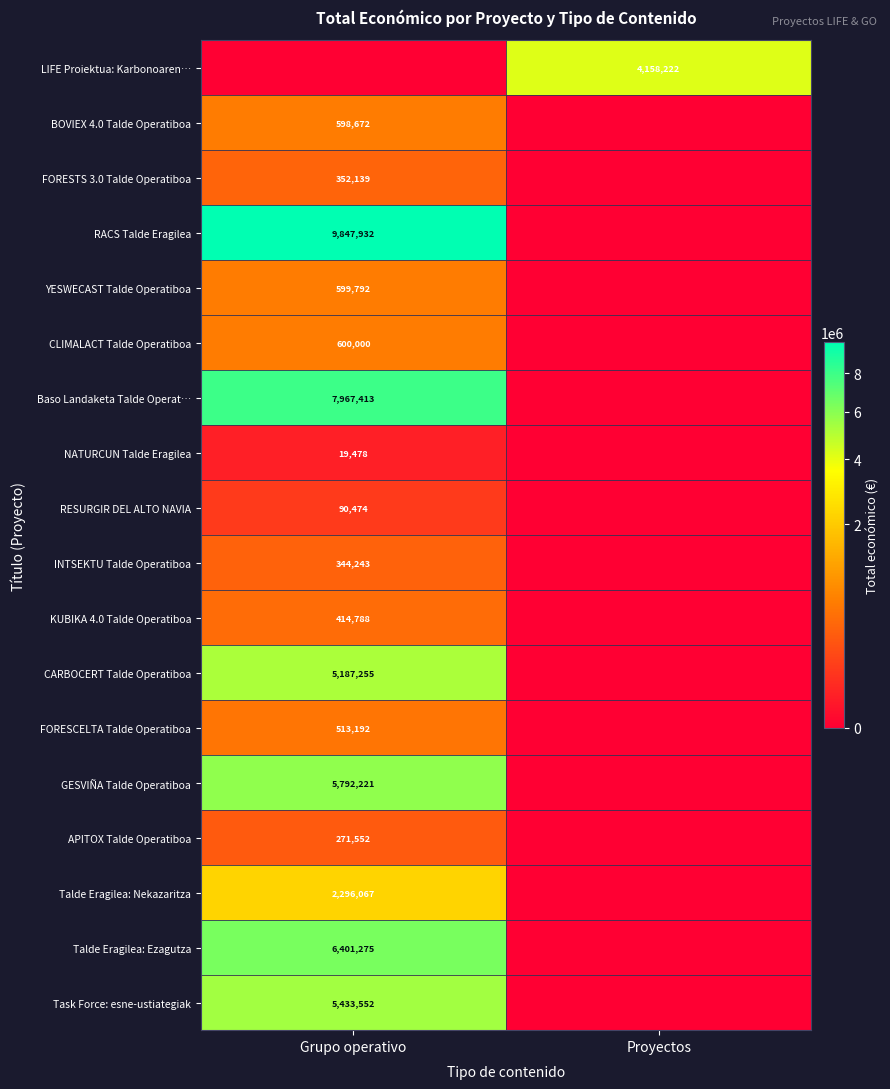

Is the value of APITOX Talde Operatiboa at Grupo operativo greater than the value of BOVIEX 4.0 Talde Operatiboa at Grupo operativo?

No